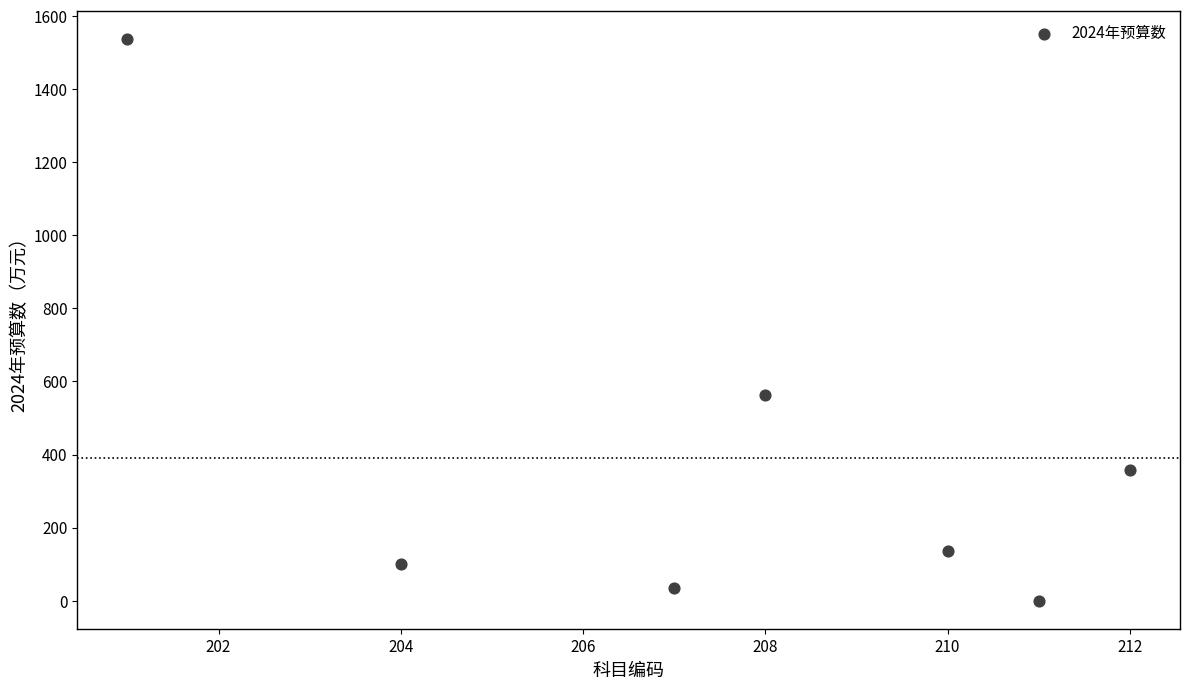

What is the average Y value?

389.3